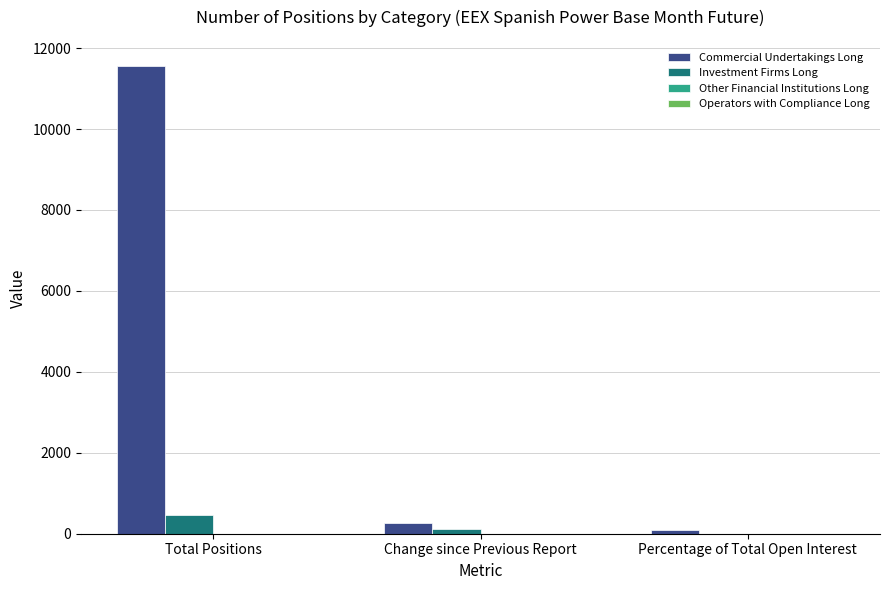

Which series has the largest total across all categories?

Commercial Undertakings Long